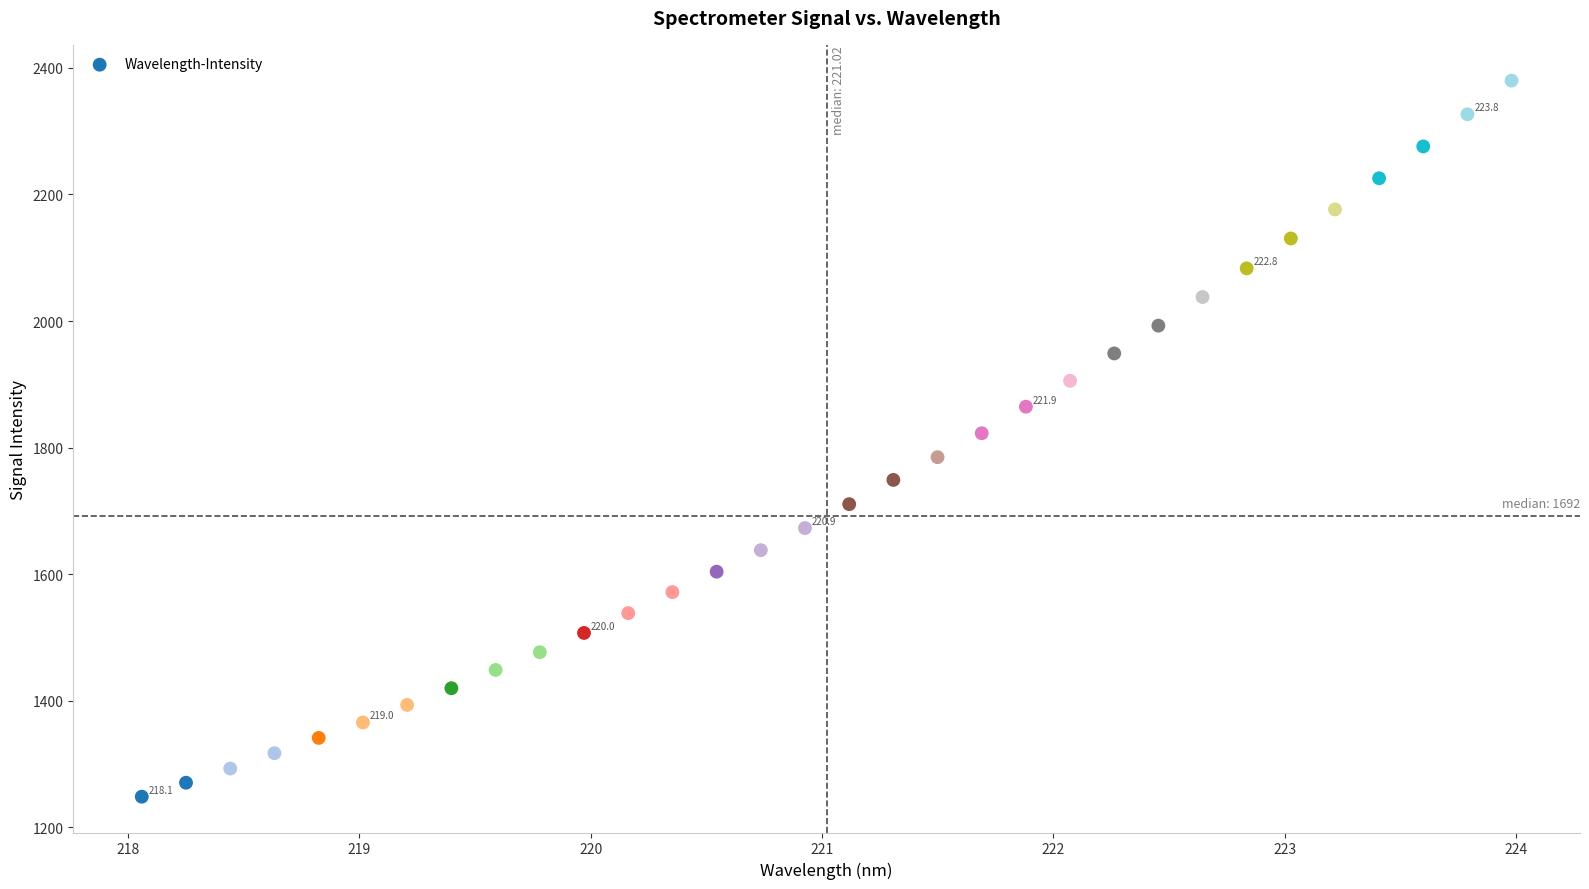

What is the range of Y values (max minus min)?

1131.2